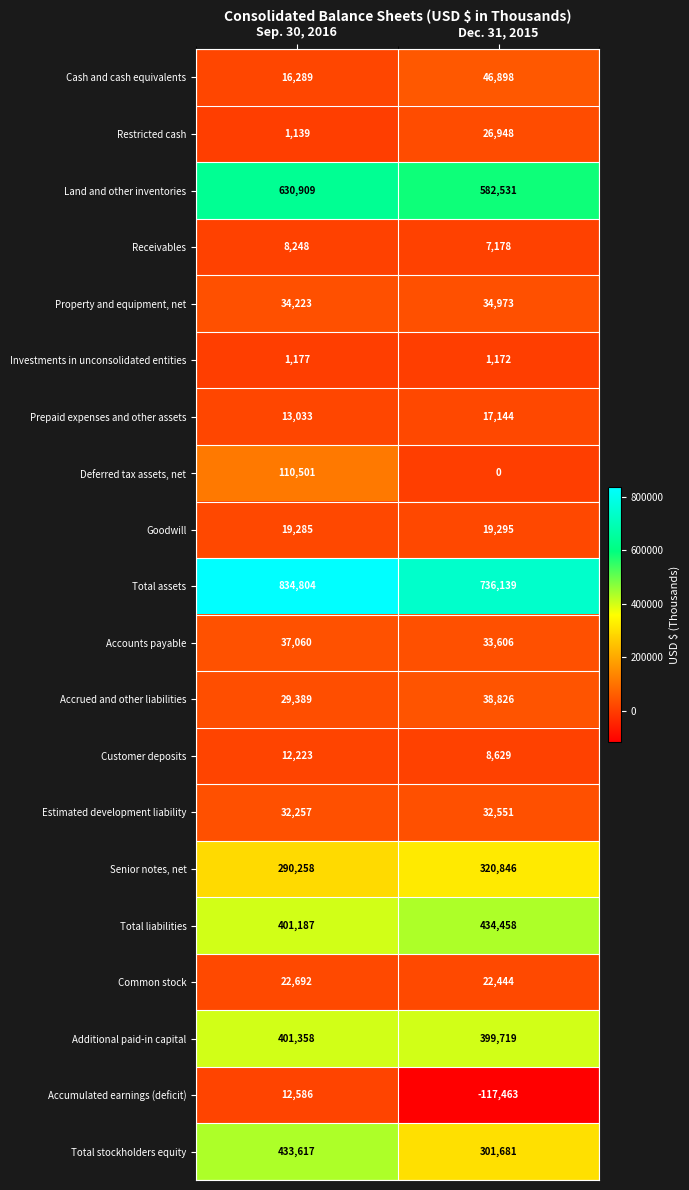

What value does the Common stock series have at Dec. 31, 2015, to the nearest 50?

22450